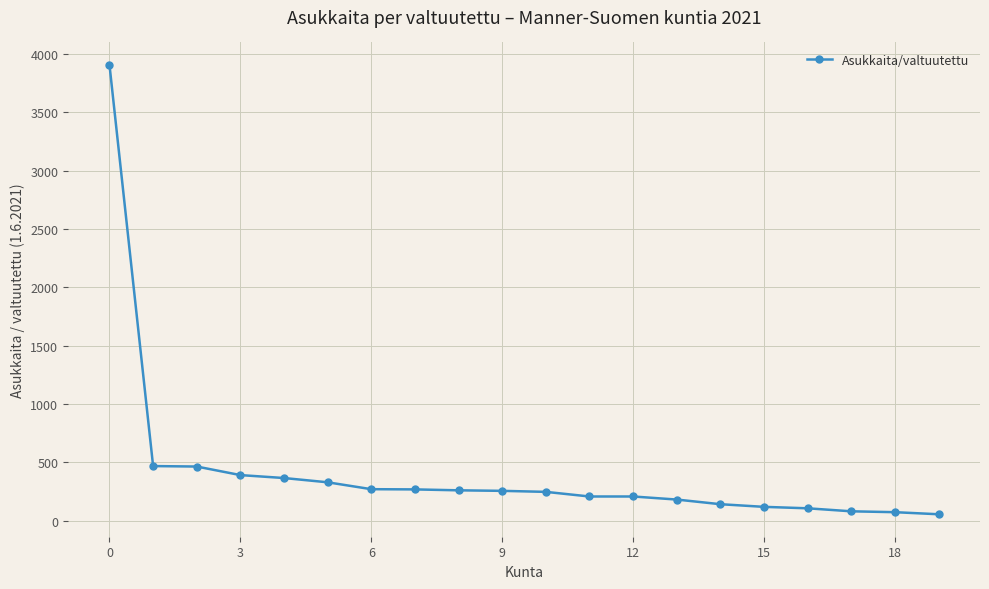

How many data points are above 256?

10